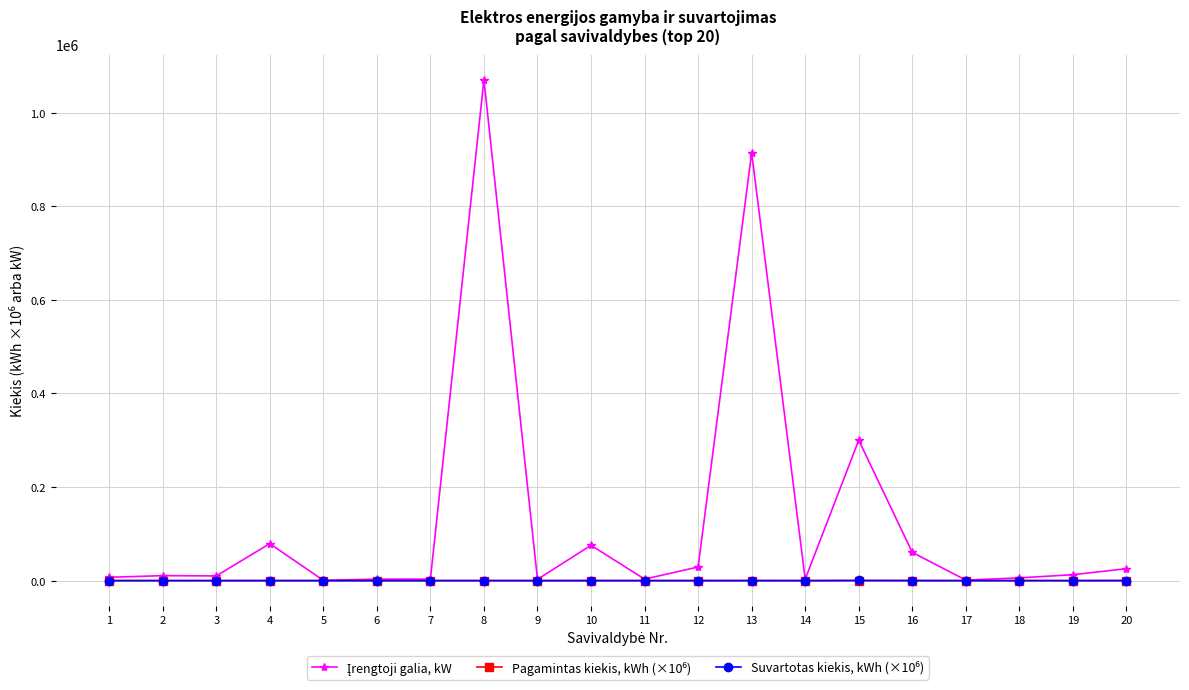

What is the greatest value displayed?

1070600.0